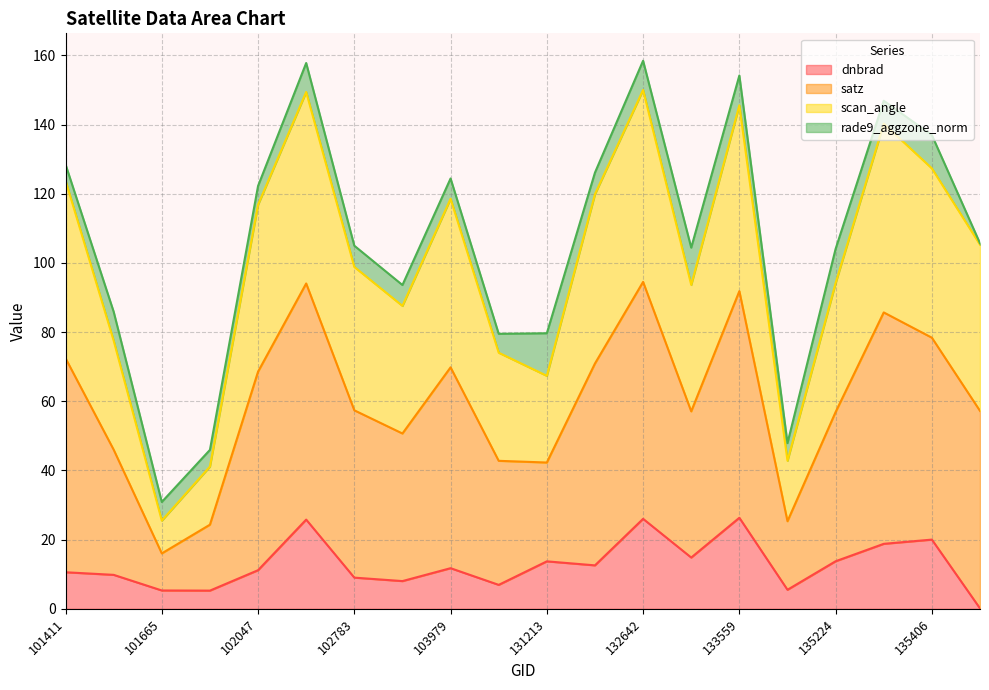

The dnbrad series shows 11.2 at 102047. True or false?

True